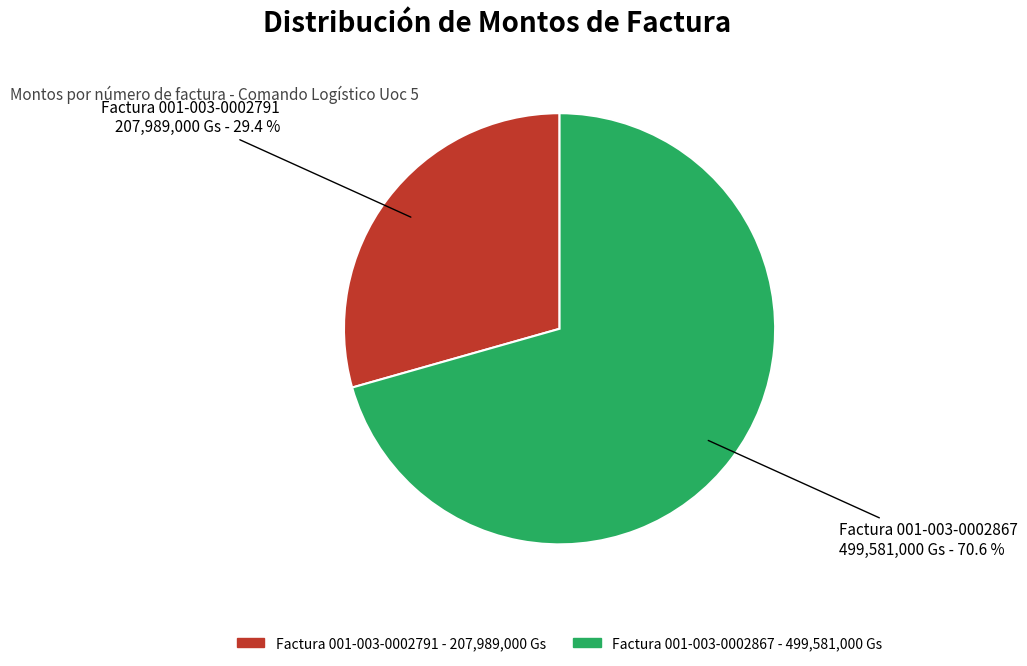

How many segments does this pie chart have?

2